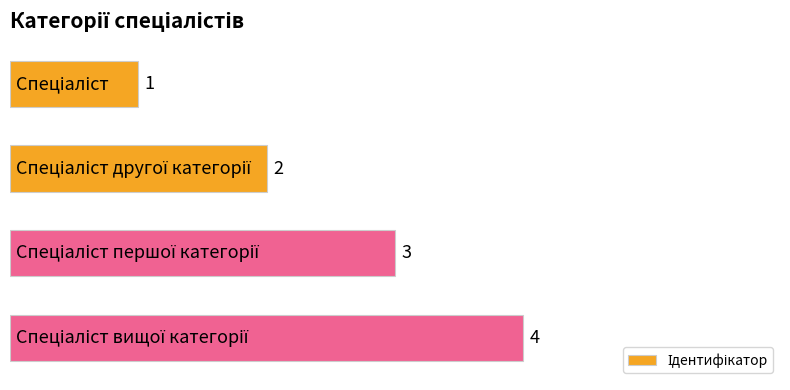

How many bars are there in total?

4